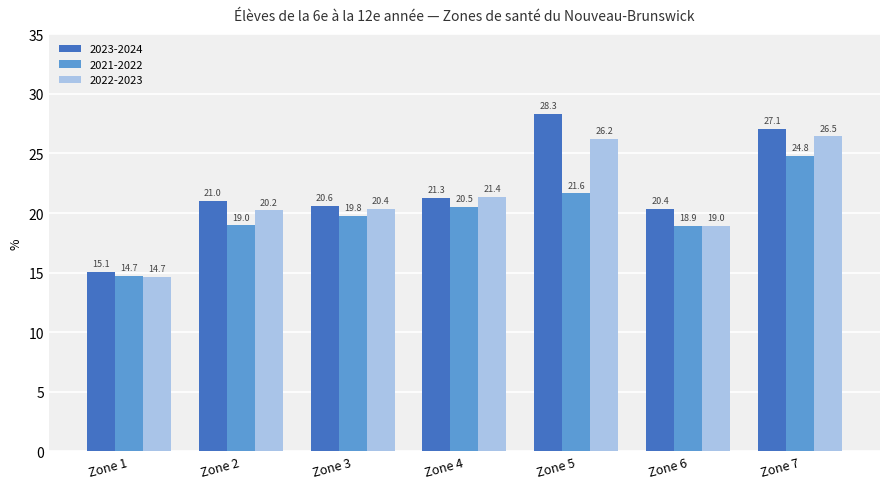

What are all the series names shown in the legend?

2023-2024, 2021-2022, 2022-2023